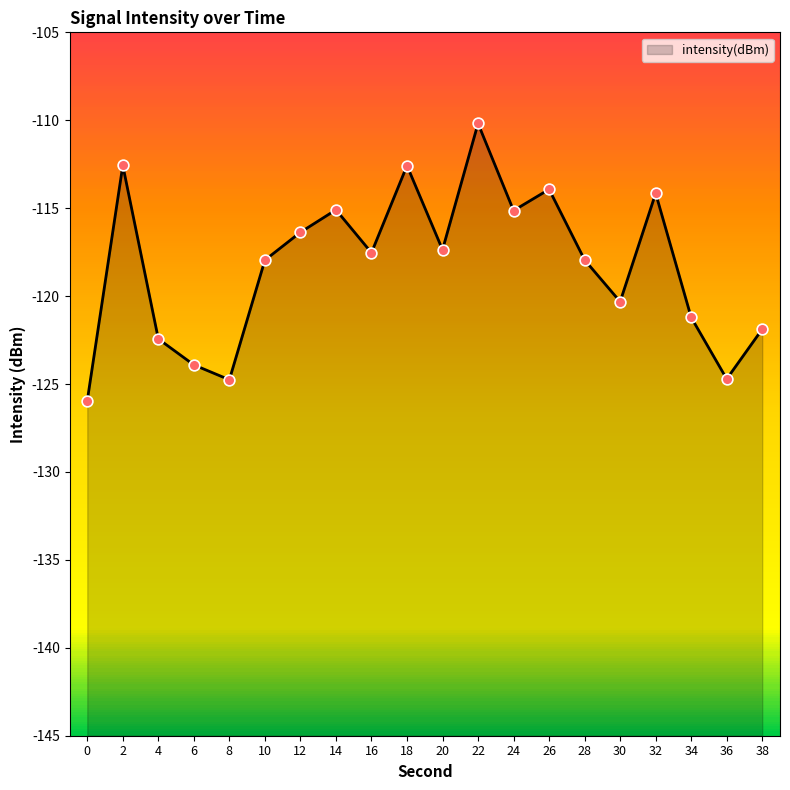

What is the change in value from 0 to 4?

+3.5